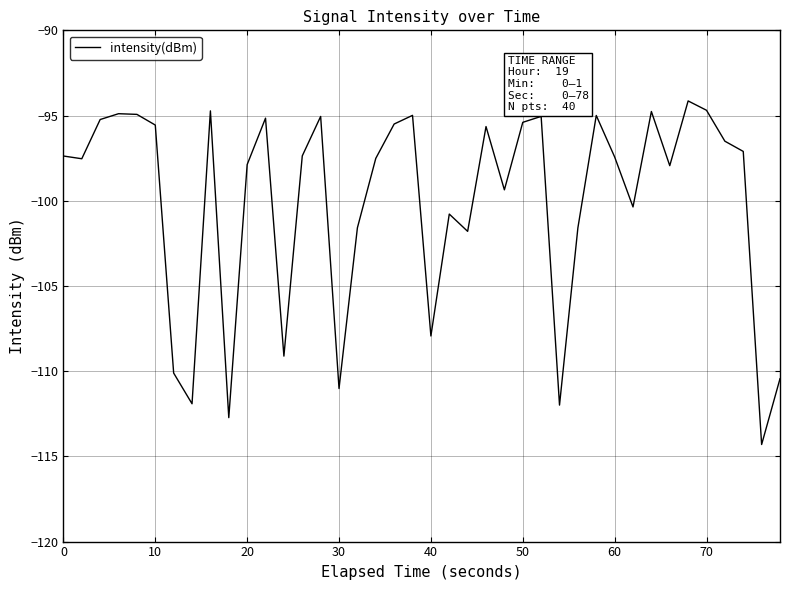

What is the greatest value displayed?

-94.1